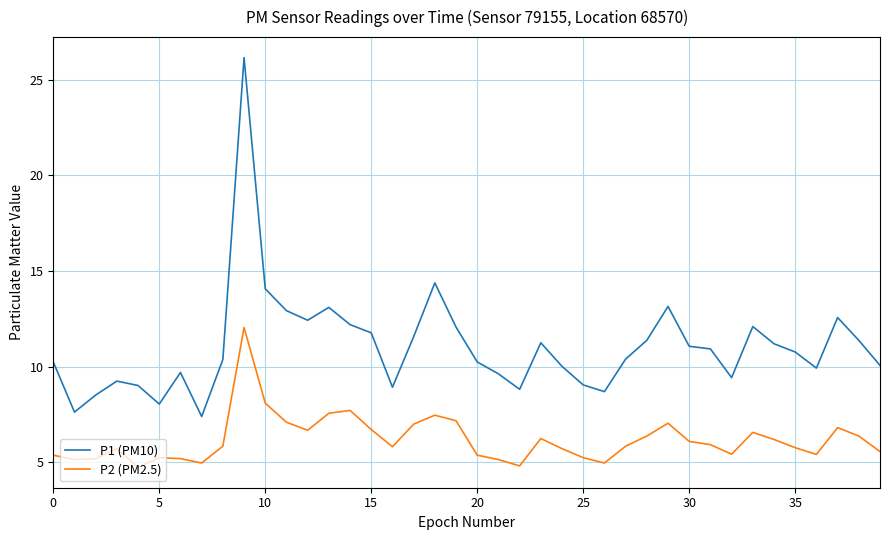

How many categories are shown in the chart?

40